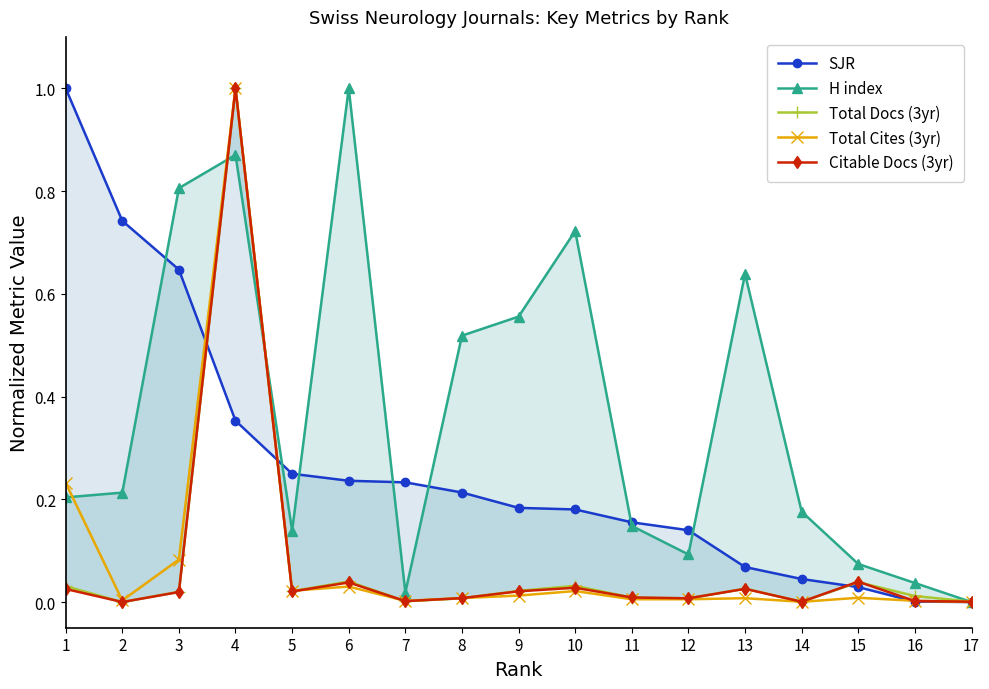

Reading right to left, extract all data points from this chart.

SJR: 0.0	0.0	0.0	0.0	0.1	0.1	0.2	0.2	0.2	0.2	0.2	0.2	0.2	0.4	0.6	0.7	1.0
H index: 0.0	0.0	0.1	0.2	0.6	0.1	0.1	0.7	0.6	0.5	0.0	1.0	0.1	0.9	0.8	0.2	0.2
Total Docs (3yr): 0.0	0.0	0.0	0.0	0.0	0.0	0.0	0.0	0.0	0.0	0.0	0.0	0.0	1.0	0.0	0.0	0.0
Total Cites (3yr): 0.0	0.0	0.0	0.0	0.0	0.0	0.0	0.0	0.0	0.0	0.0	0.0	0.0	1.0	0.1	0.0	0.2
Citable Docs (3yr): 0.0	0.0	0.0	0.0	0.0	0.0	0.0	0.0	0.0	0.0	0.0	0.0	0.0	1.0	0.0	0.0	0.0